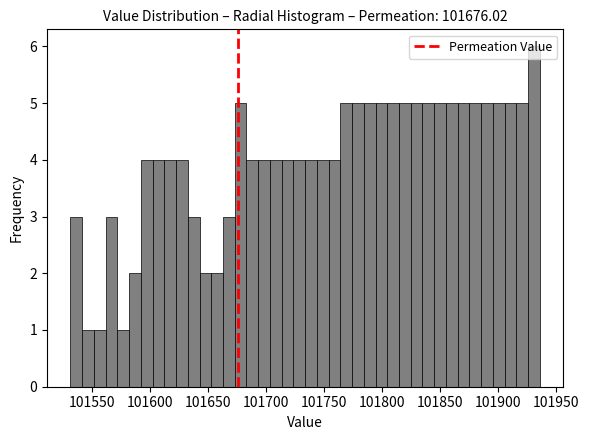

Read against the x-axis, roughly where is the centre of the tallest bar?

101930